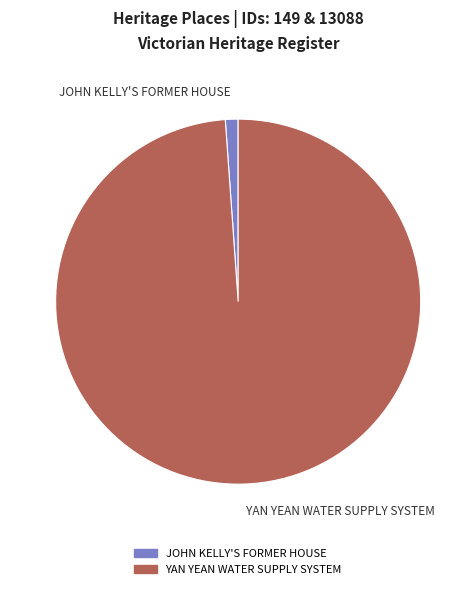

Does YAN YEAN WATER SUPPLY SYSTEM represent more than half of the total?

Yes